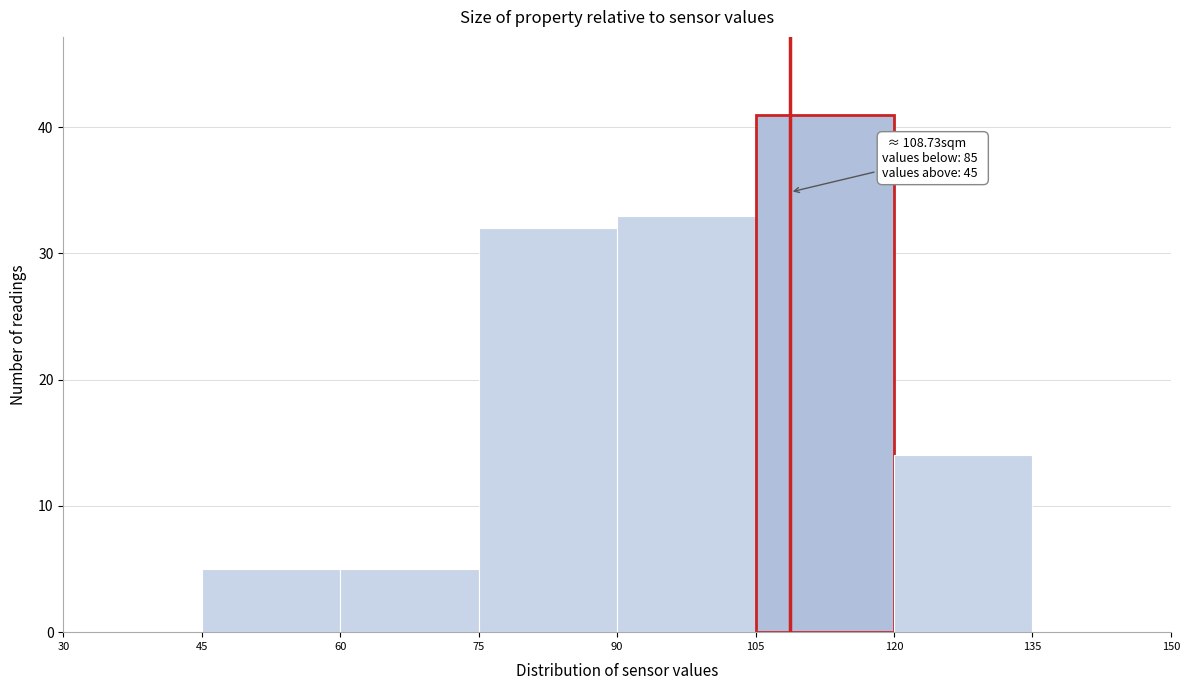

Over which range of the x-axis is the bar tallest?

105 to 120